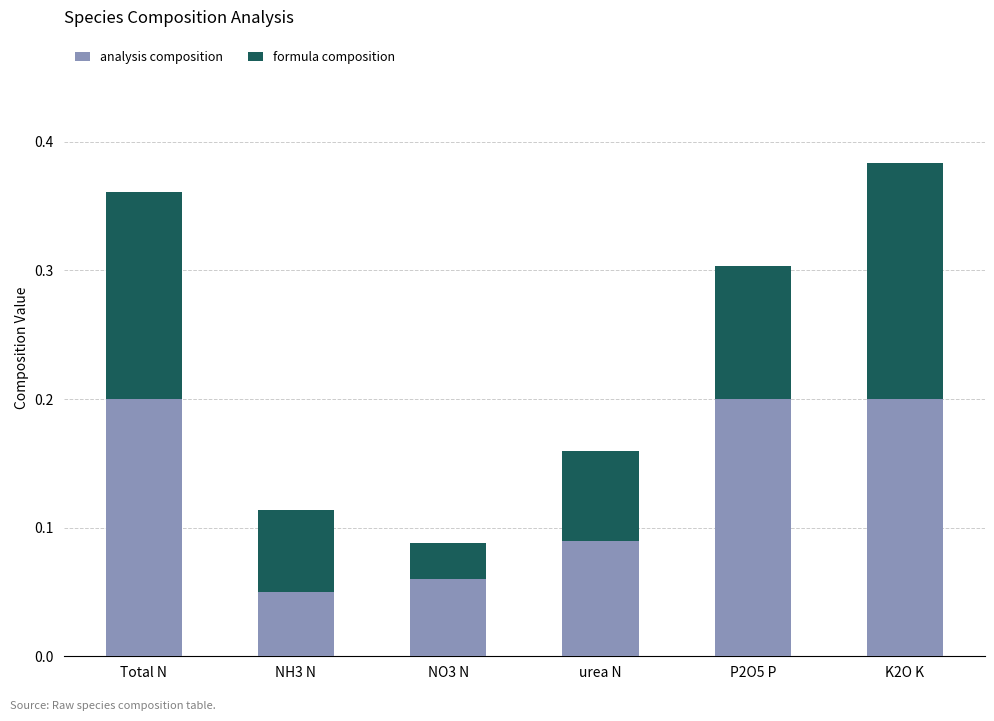

True or false: analysis composition has a value of 0.2 at K2O K.

True